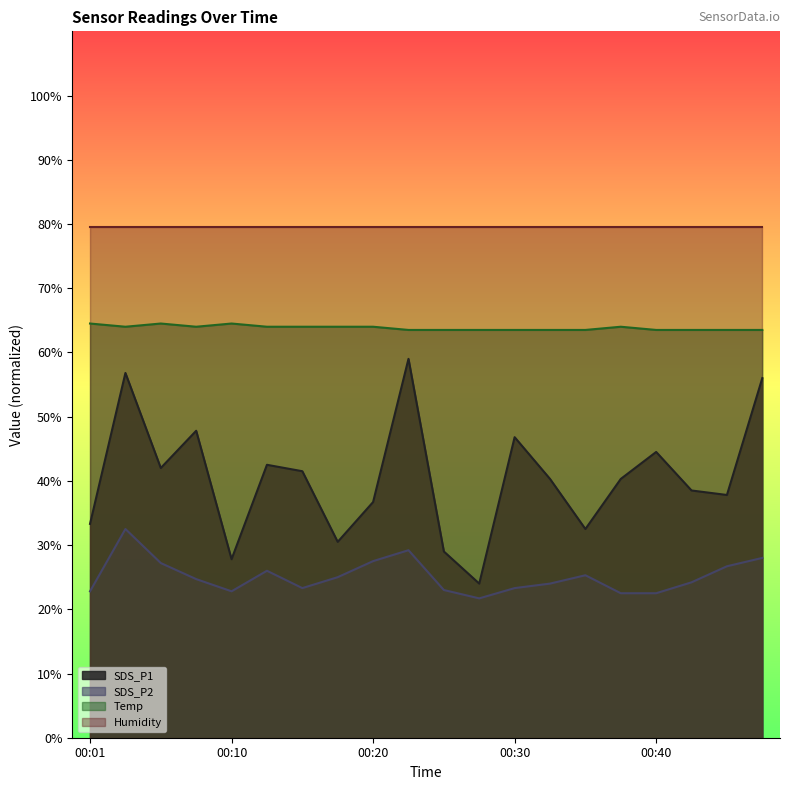

What is the value of the SDS_P2 point at the 11th from the left?

23.0